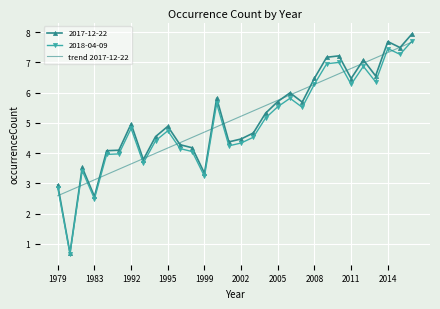

Which series has the widest spread of values?

2017-12-22